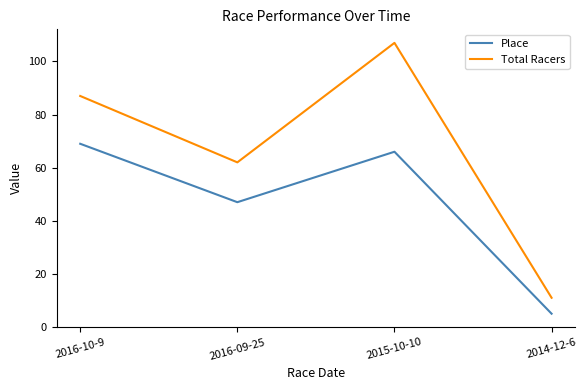

What is the greatest value displayed?

107